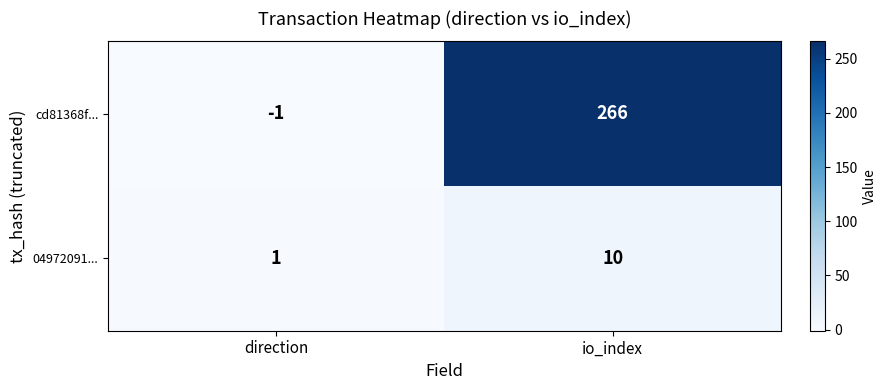

What is the total value across all series at io_index?

276